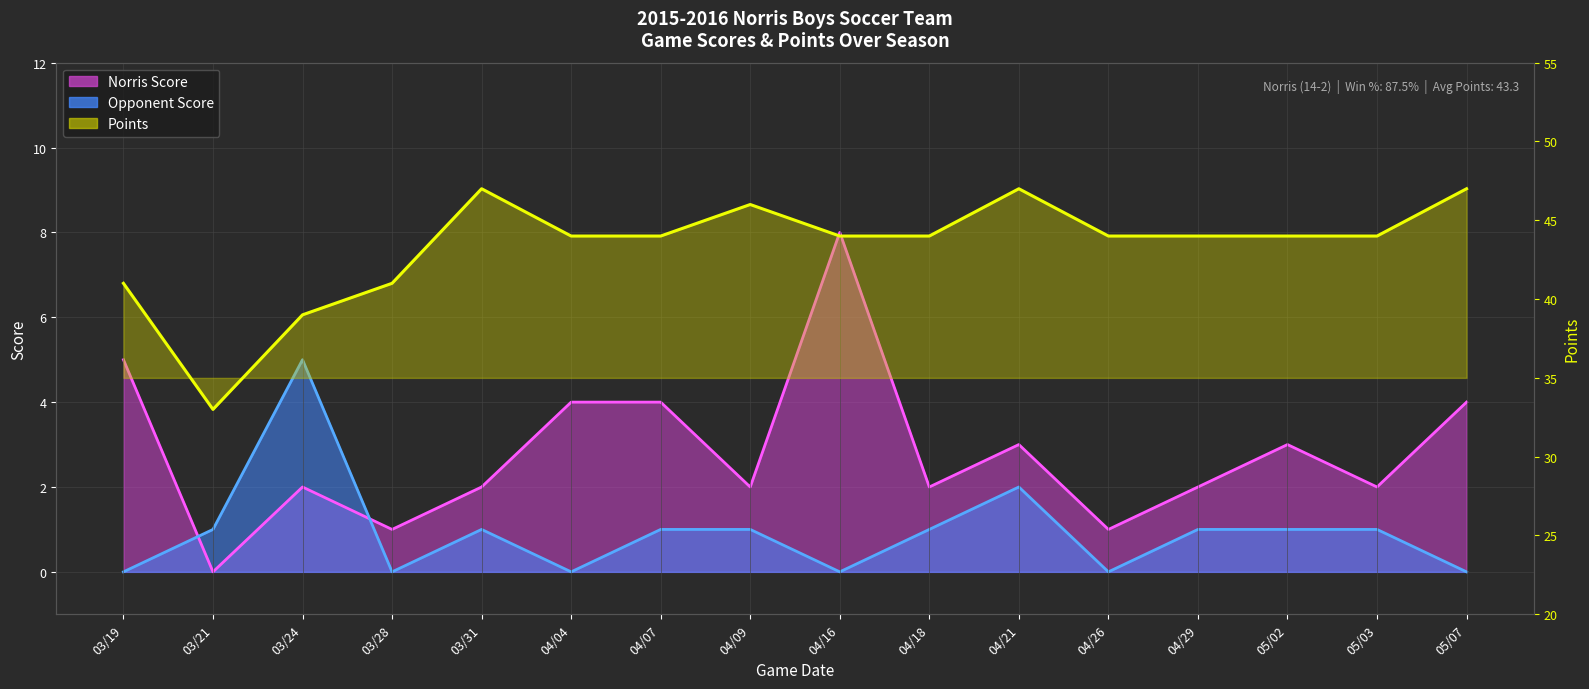

True or false: Norris Score and Points cross at least once.

False